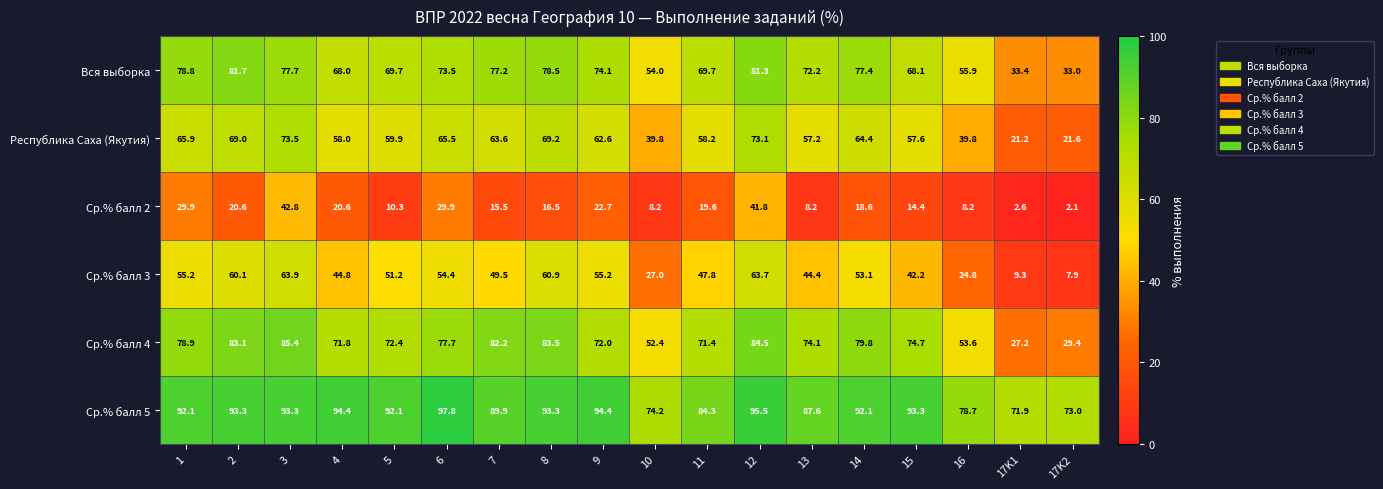

What is the difference between the Ср.% балл 3 values at 8 and 6?

6.5